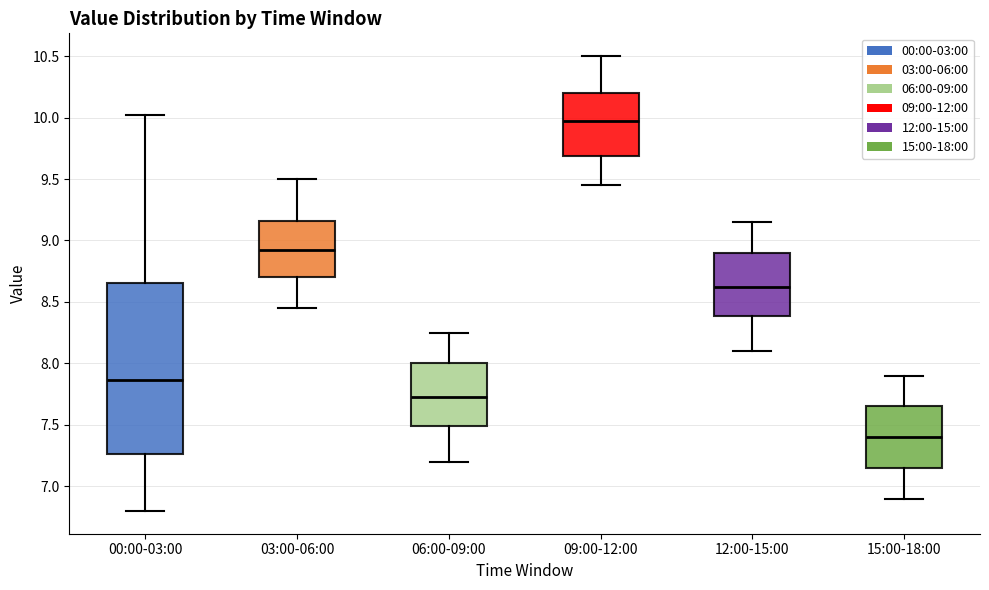

Reading left to right, read every box against the y-axis: the position of its median line, the range the box covers, and the ends of its whiskers. The values are not printed on the chart, so give them approximately, as read against the axis.

00:00-03:00: median 7.85, box 7.25 to 8.65, whiskers 6.80 to 10.00
03:00-06:00: median 8.95, box 8.70 to 9.15, whiskers 8.45 to 9.50
06:00-09:00: median 7.75, box 7.50 to 8.00, whiskers 7.20 to 8.25
09:00-12:00: median 10.00, box 9.70 to 10.20, whiskers 9.45 to 10.50
12:00-15:00: median 8.65, box 8.40 to 8.90, whiskers 8.10 to 9.15
15:00-18:00: median 7.40, box 7.15 to 7.65, whiskers 6.90 to 7.90